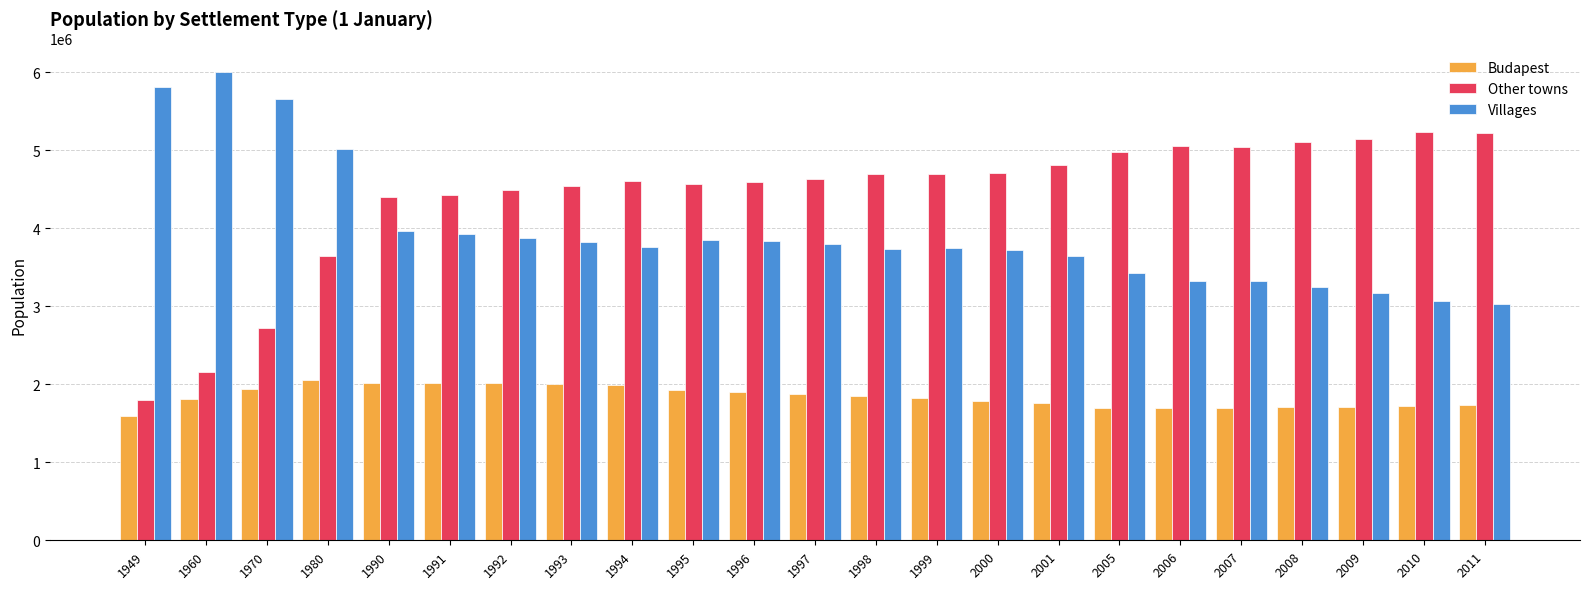

What is the spread (max minus min) of values at 2010?

3509617